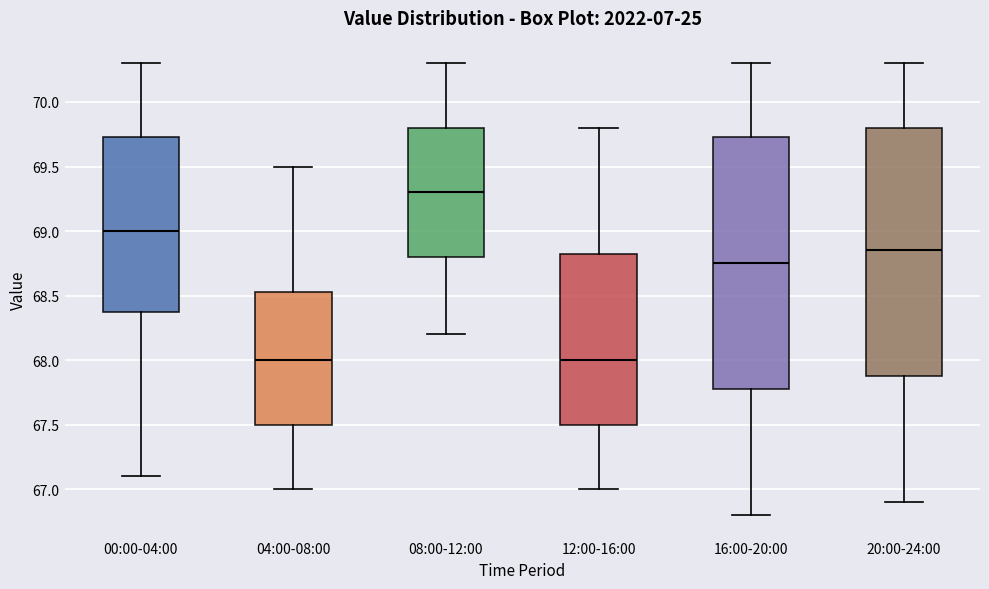

Reading left to right, transcribe this box plot: for each box, give where its median line is, the range the box spans, and where its two whiskers end, as read against the y-axis. The values are not printed on the chart, so give them approximately, as read against the axis.

00:00-04:00: median 69.00, box 68.40 to 69.75, whiskers 67.10 to 70.30
04:00-08:00: median 68.00, box 67.50 to 68.55, whiskers 67.00 to 69.50
08:00-12:00: median 69.30, box 68.80 to 69.80, whiskers 68.20 to 70.30
12:00-16:00: median 68.00, box 67.50 to 68.85, whiskers 67.00 to 69.80
16:00-20:00: median 68.75, box 67.80 to 69.75, whiskers 66.80 to 70.30
20:00-24:00: median 68.85, box 67.90 to 69.80, whiskers 66.90 to 70.30